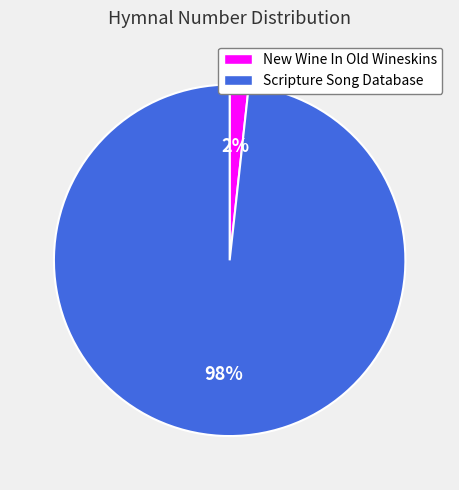

To the nearest percent, what is the average slice percentage?

50%